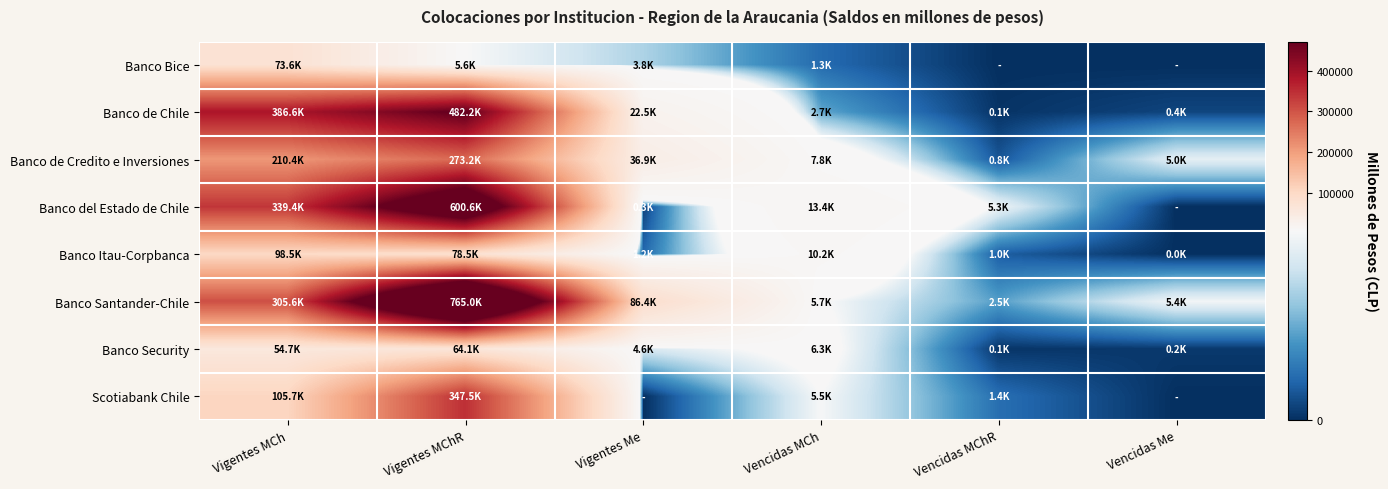

Between Vigentes MCh and Vigentes MChR, which series saw the biggest shift?

Banco Santander-Chile